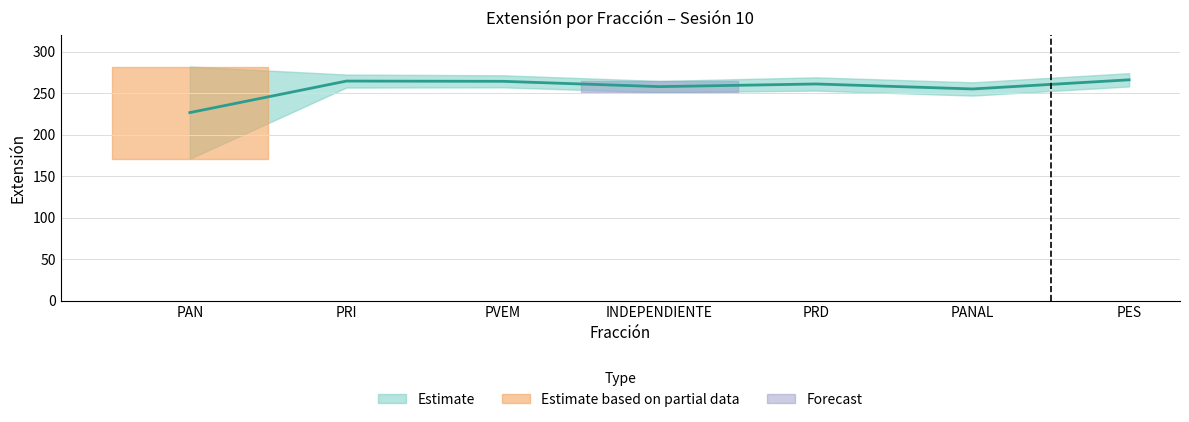

Rank the series at 254 from lowest to highest value.

Extension_lower, Extension_mid, Extension_upper